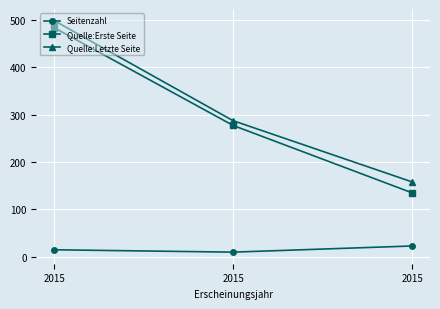

What is the value of the Quelle:Letzte Seite point at the 3rd from the left?

498